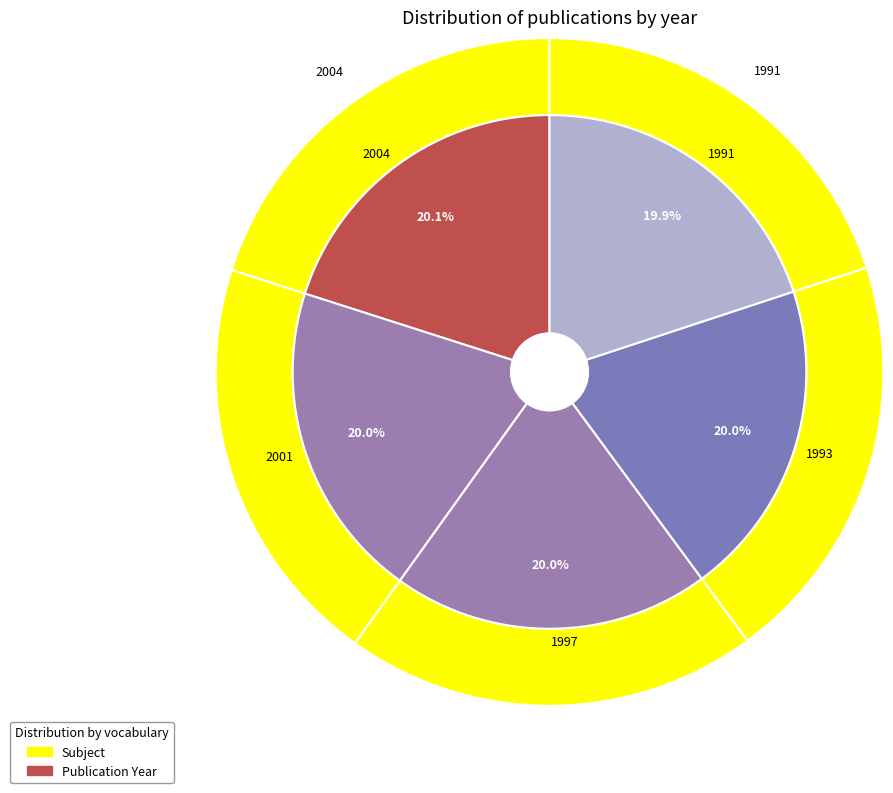

How many segments does this pie chart have?

5